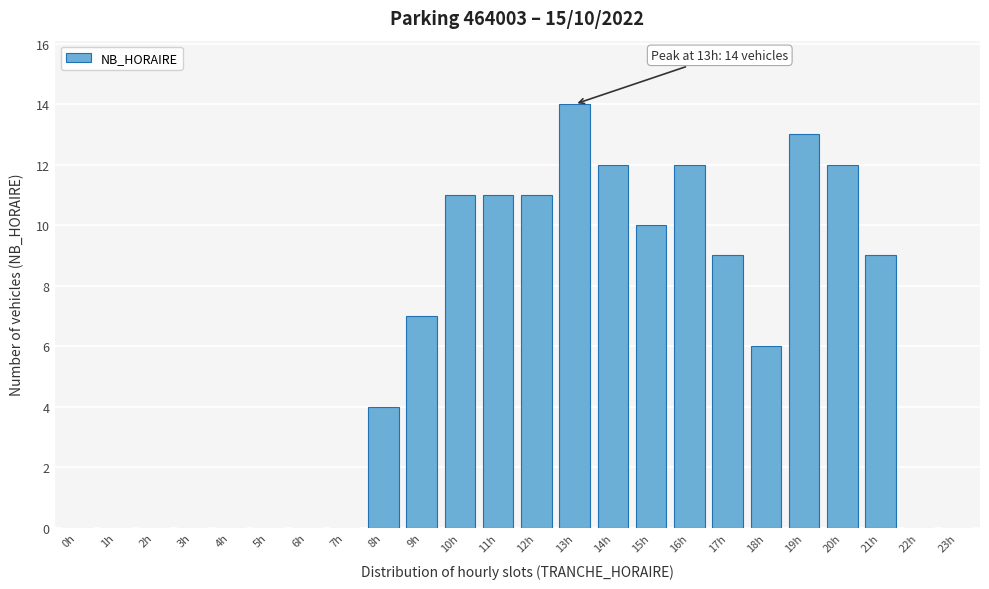

Reading left to right, extract all data points from this chart.

0h=0	1h=0	2h=0	3h=0	4h=0	5h=0	6h=0	7h=0	8h=4	9h=7	10h=11	11h=11	12h=11	13h=14	14h=12	15h=10	16h=12	17h=9	18h=6	19h=13	20h=12	21h=9	22h=0	23h=0